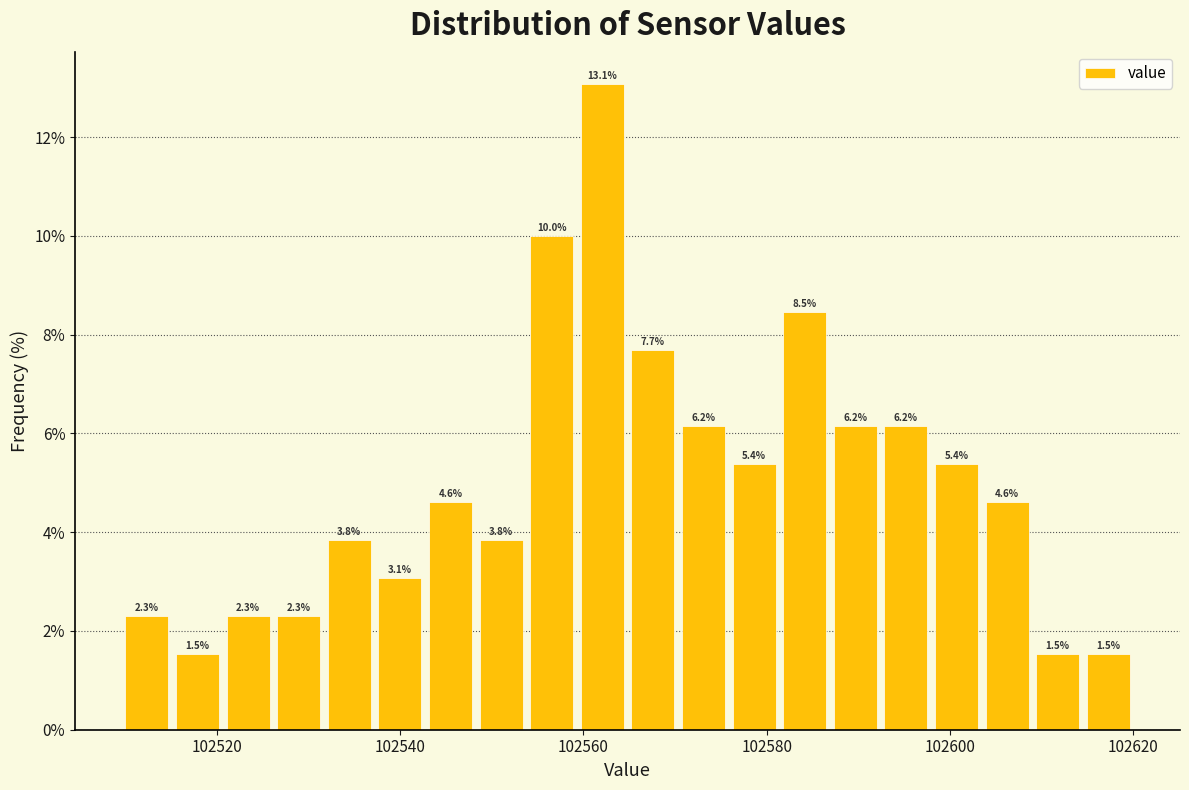

Read against the x-axis, roughly where is the centre of the tallest bar?

102562